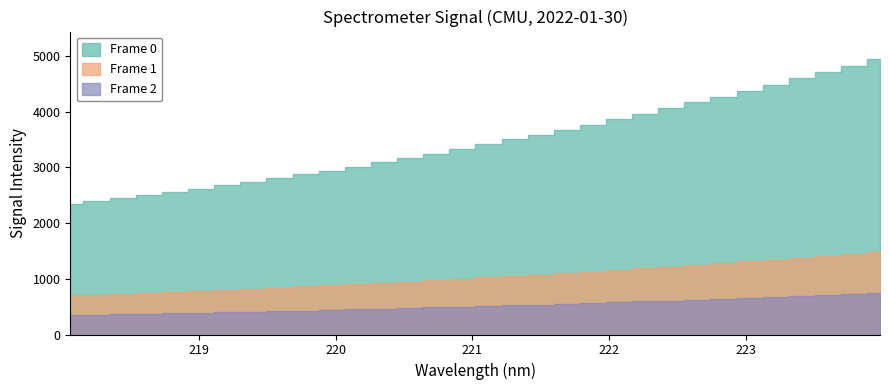

At which label does the data first exceed 3416?

221.1174